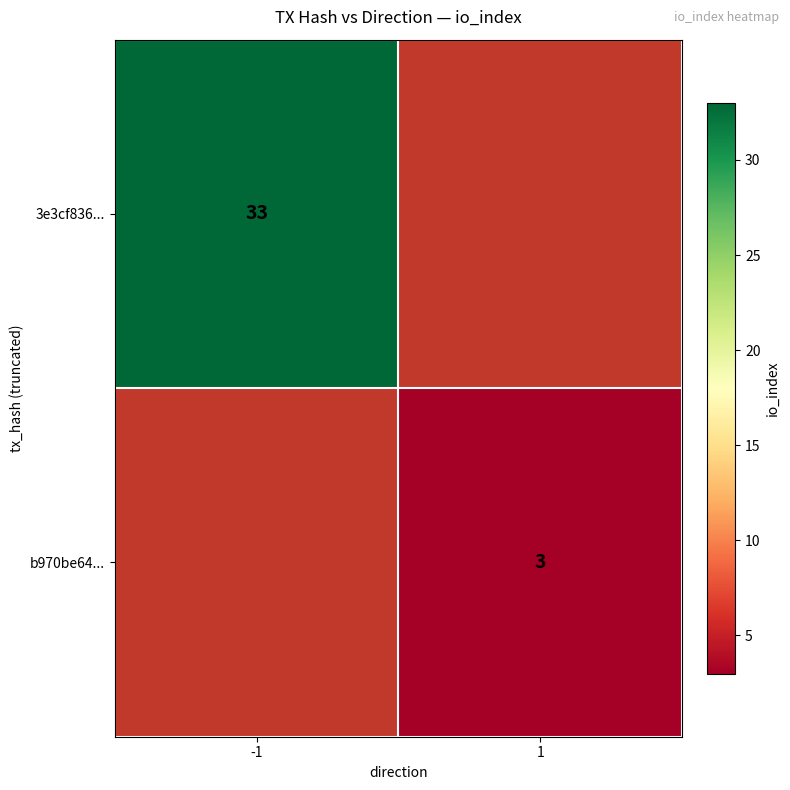

True or false: b970be64... has a value of 3 at 1.

True